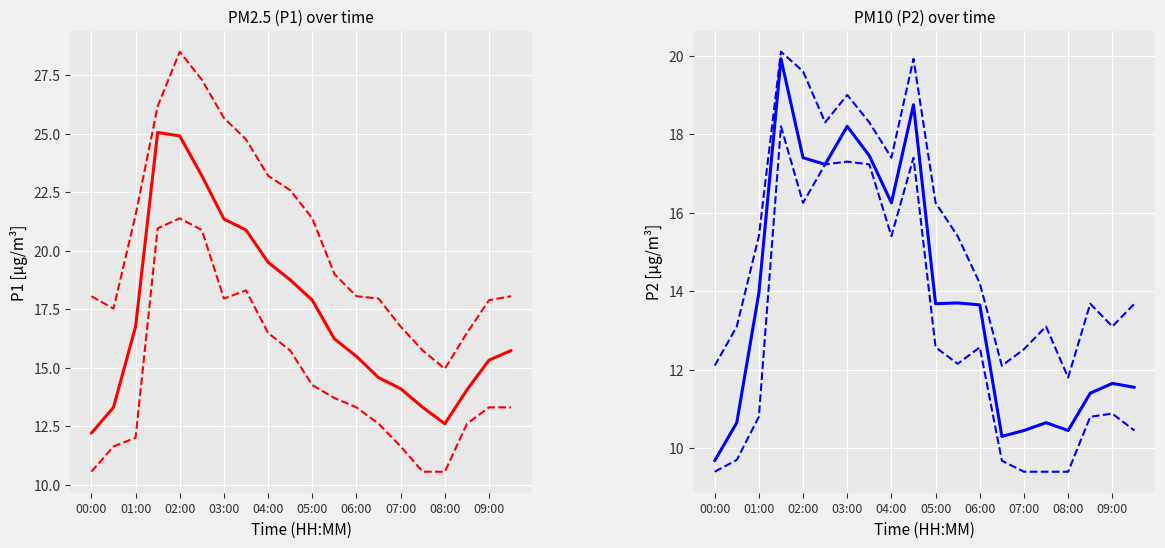

What is the difference between the second highest and second lowest values in the P1 upper series?

11.6